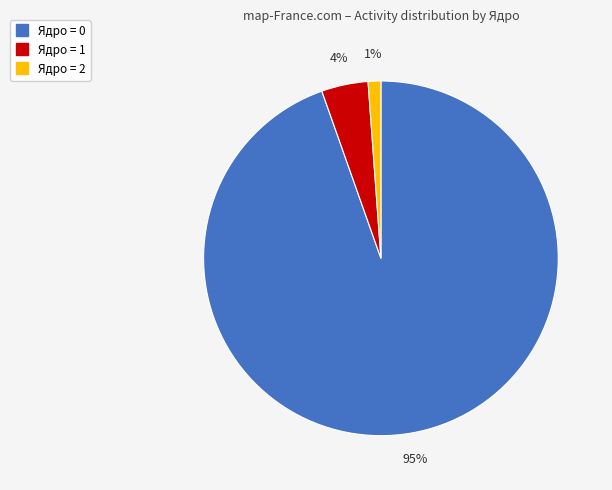

To the nearest percent, what is the average slice percentage?

33%